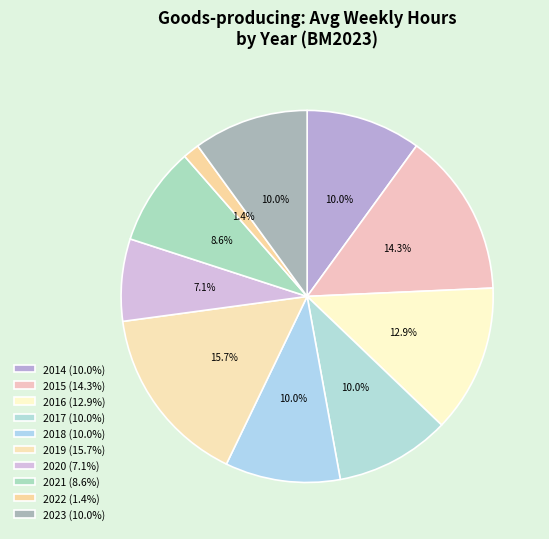

Does 2020 account for over 50% of the chart?

No